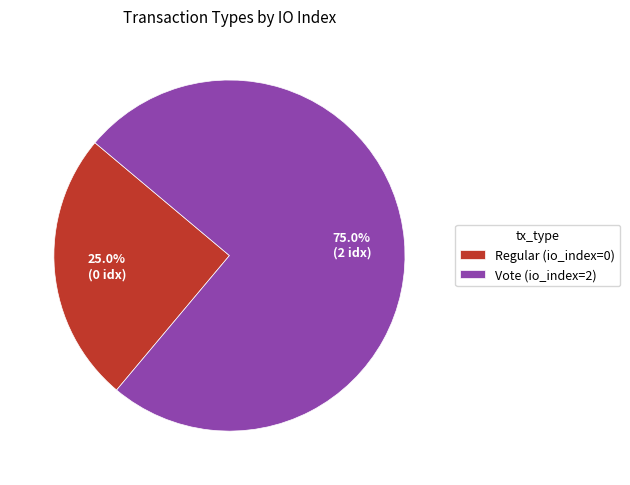

Count the number of slices in the pie.

2